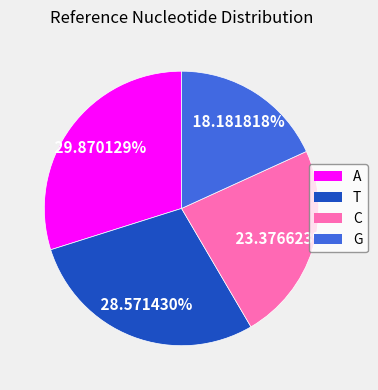

Is it true that A is 38% of the pie?

False